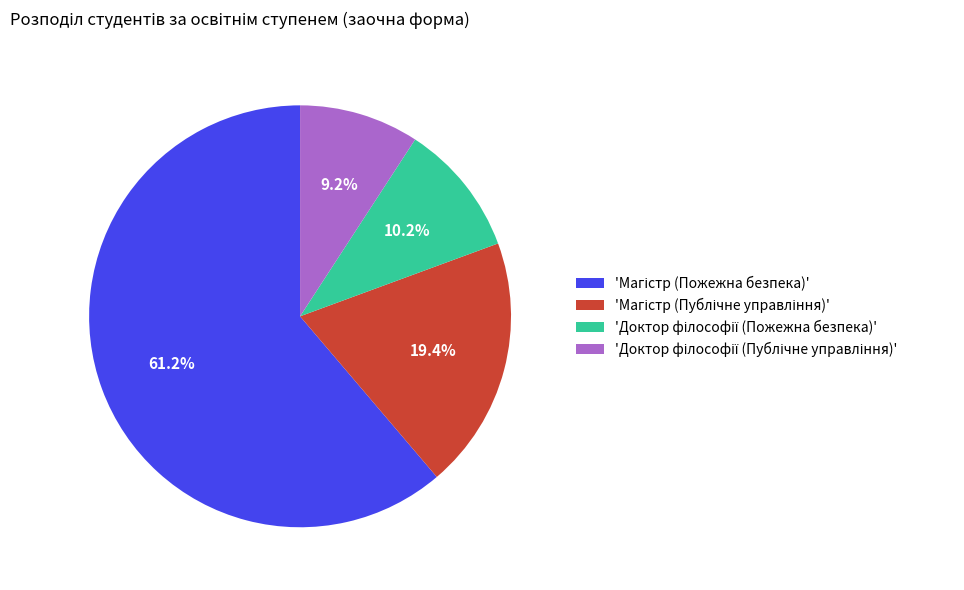

Is there any slice that represents more than half of the pie?

Yes